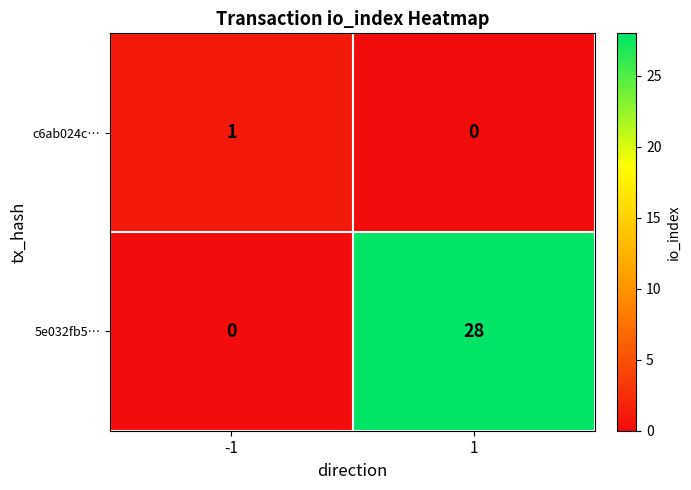

What is the difference between the maximum and minimum values in the 5e032fb5… series?

28